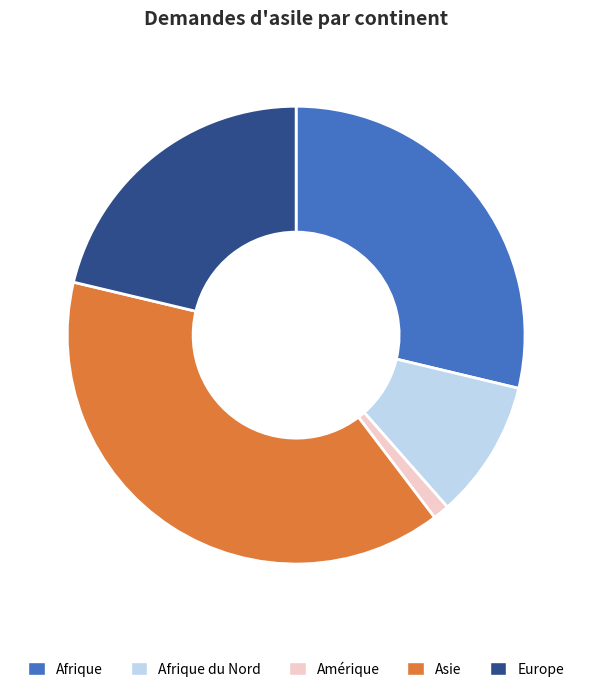

Combined, do Afrique du Nord and Afrique account for over 50%?

No